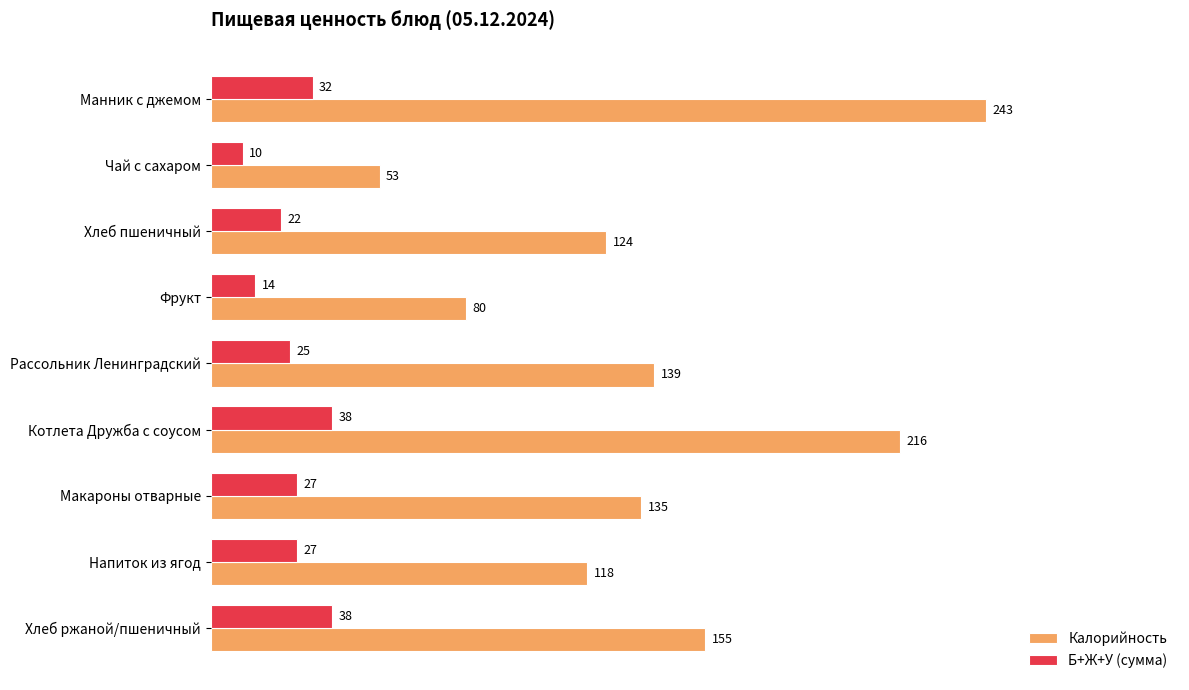

Between Манник с джемом and Фрукт, which series saw the biggest shift?

Калорийность